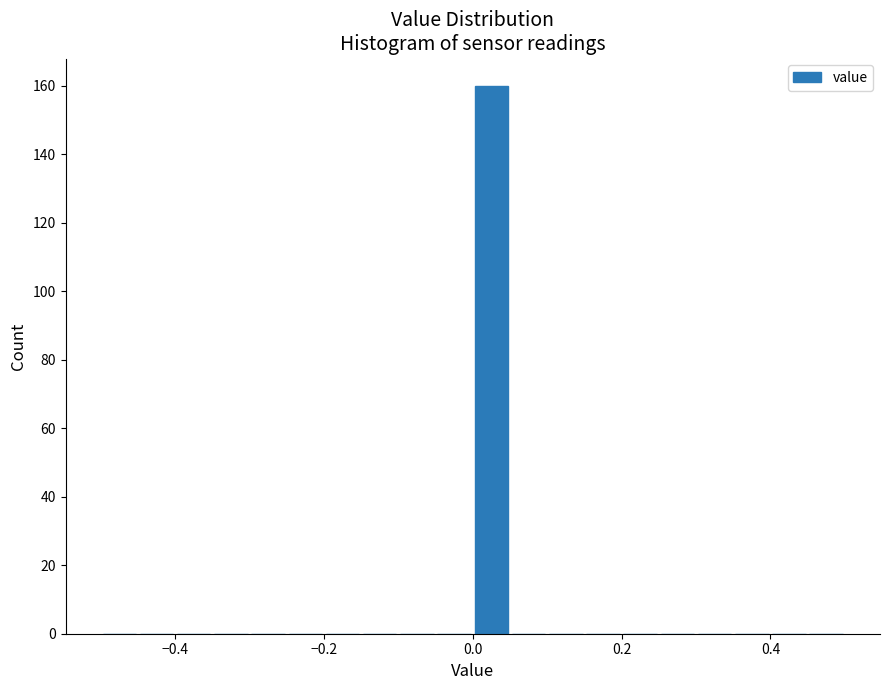

Read against the x-axis, roughly where is the centre of the tallest bar?

0.02